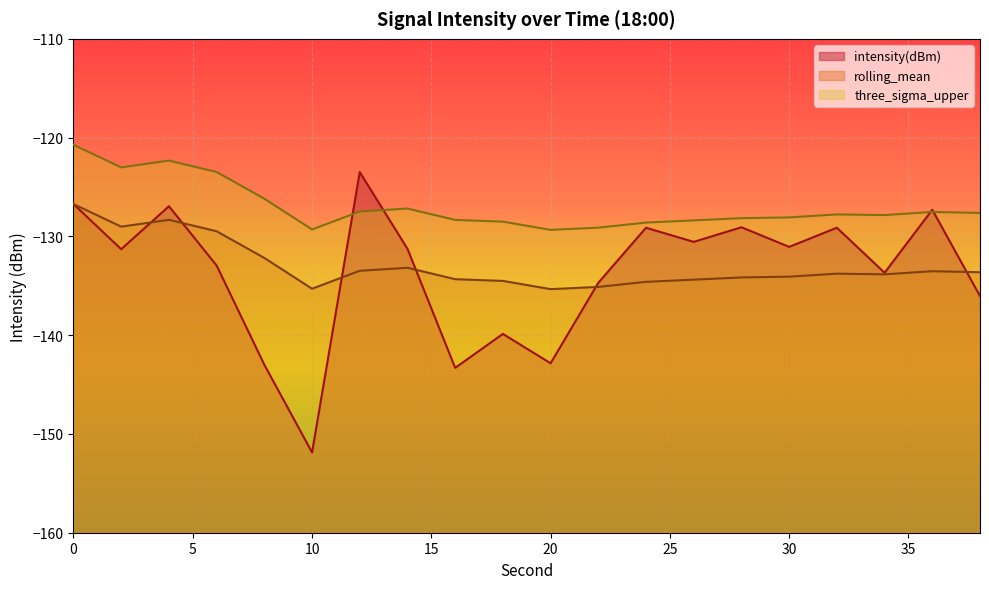

How many interior local peaks does the intensity(dBm) series have?

7